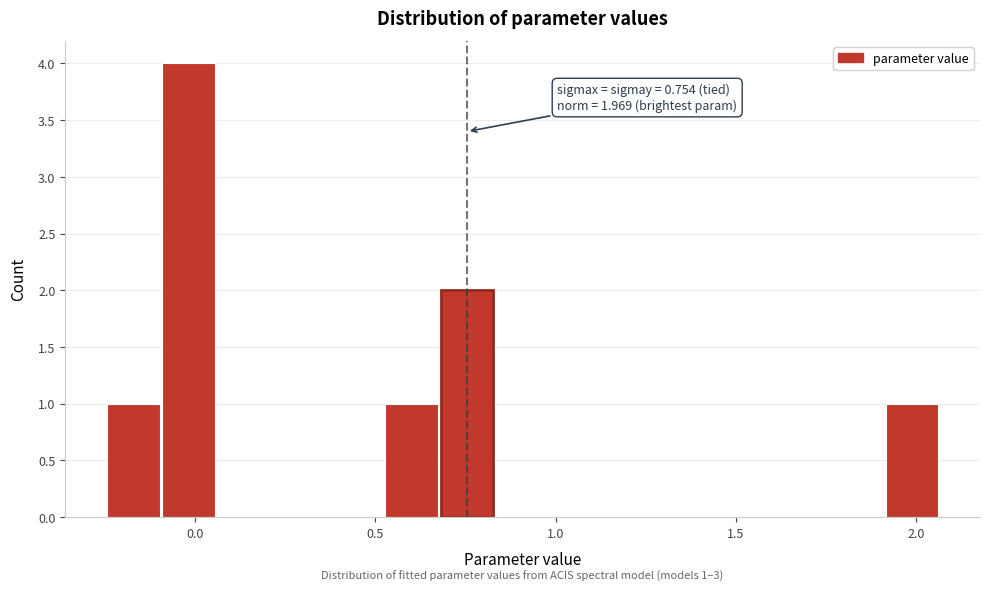

Around what value on the x-axis is the tallest bar? Give the approximate position of its centre, as read against the axis.

0.00